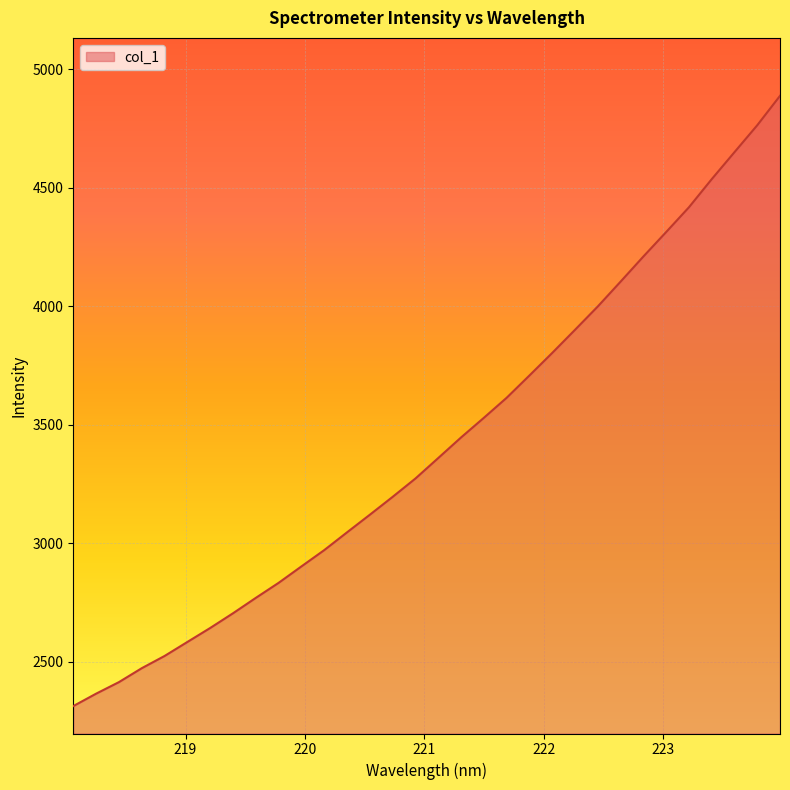

What is the difference between the second highest and minimum values?

2450.6